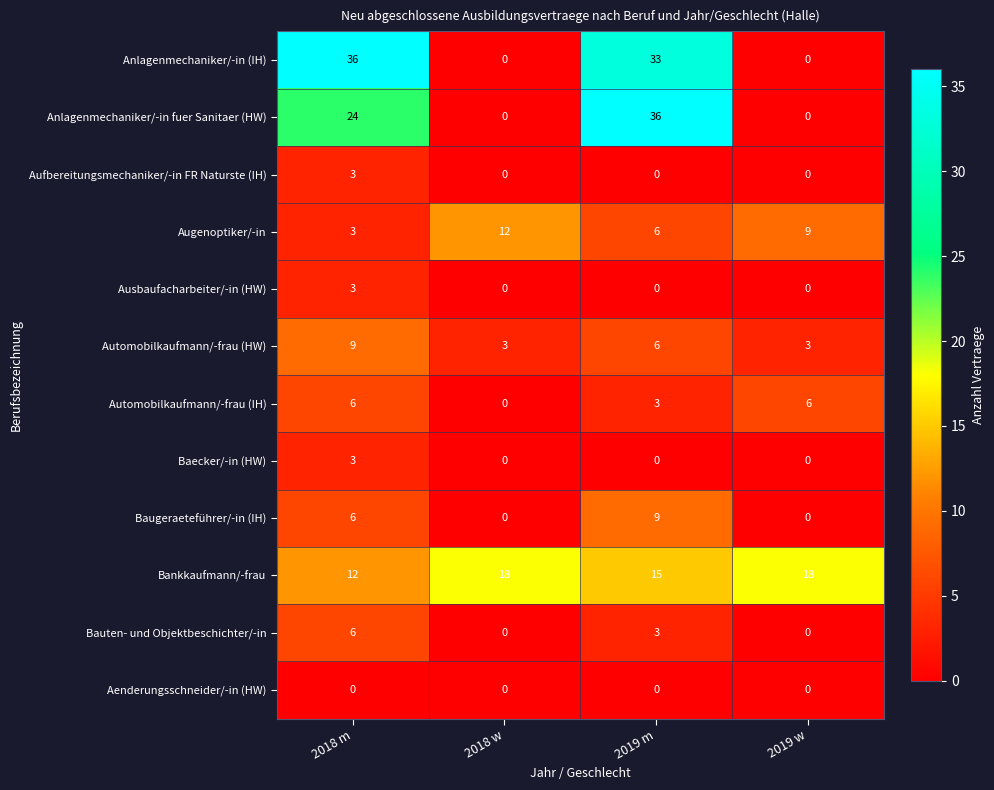

Read the Bankkaufmann/-frau value at 2018 m.

12